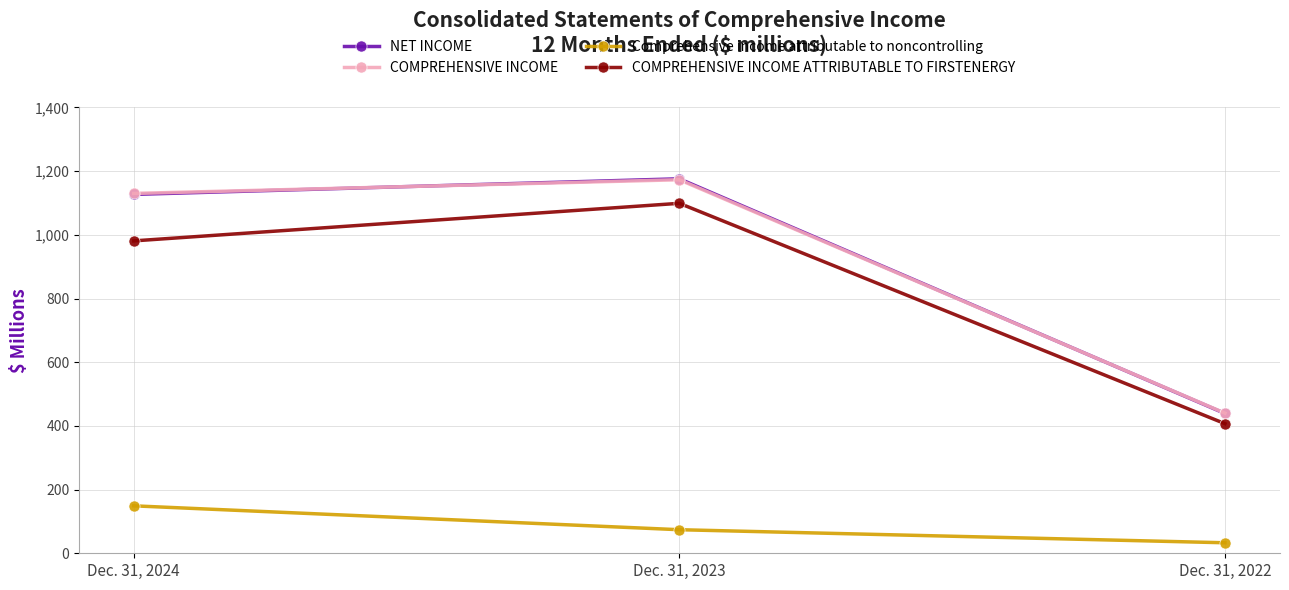

What are all the series names shown in the legend?

NET INCOME, COMPREHENSIVE INCOME, Comprehensive income attributable to noncontrolling, COMPREHENSIVE INCOME ATTRIBUTABLE TO FIRSTENERGY